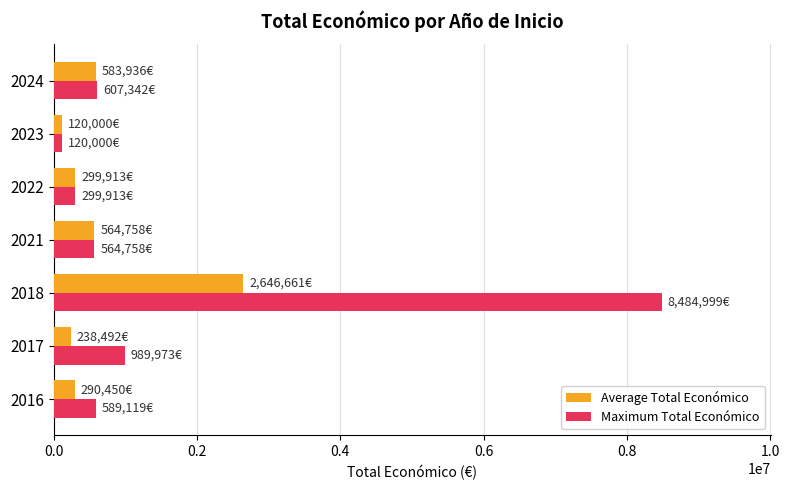

The value of Average Total Económico at 2024 is 1035006.5. True or false?

False